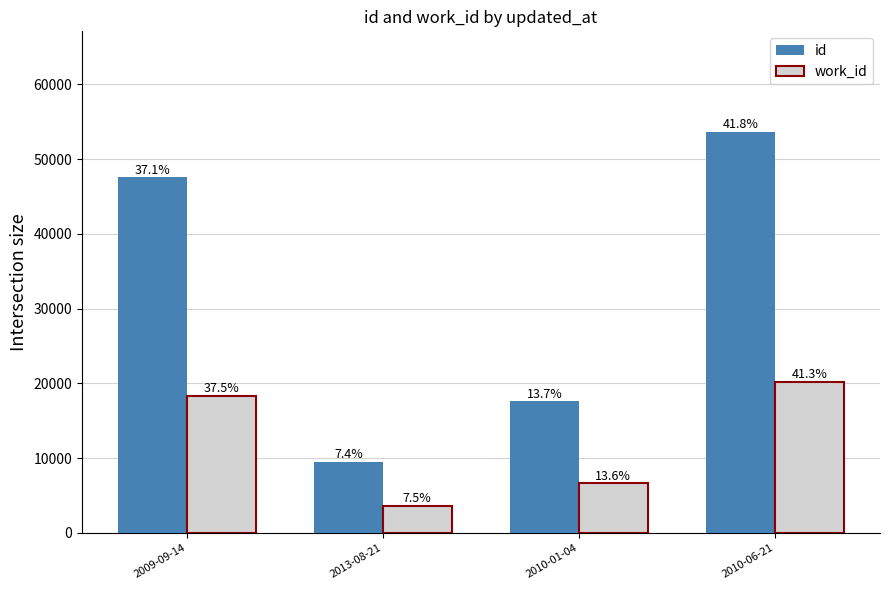

How many bars are there in each group?

2